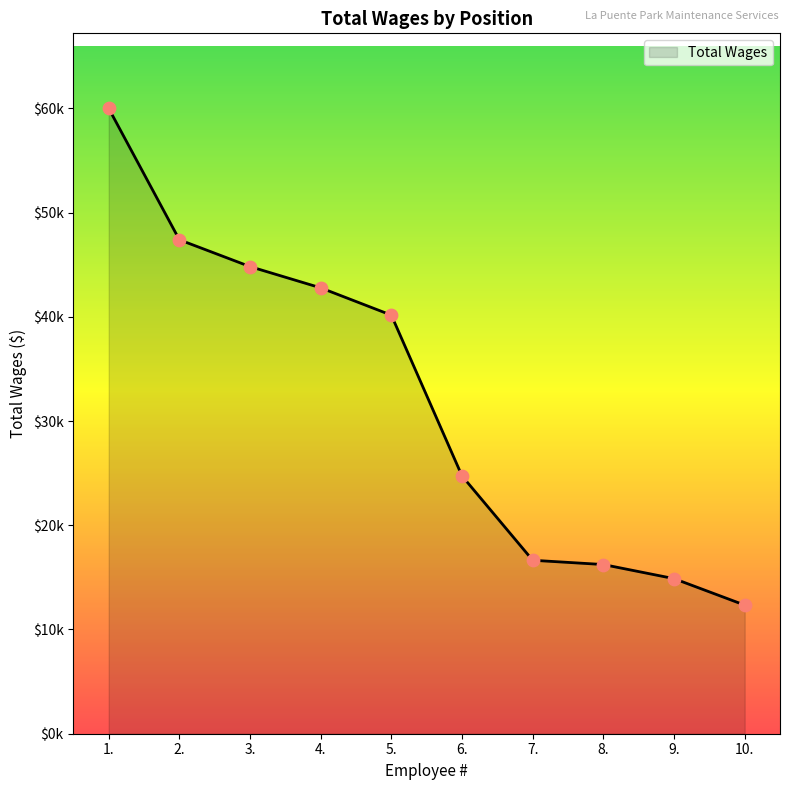

What is the ratio of the value at 2. to the value at 6.?

1.9